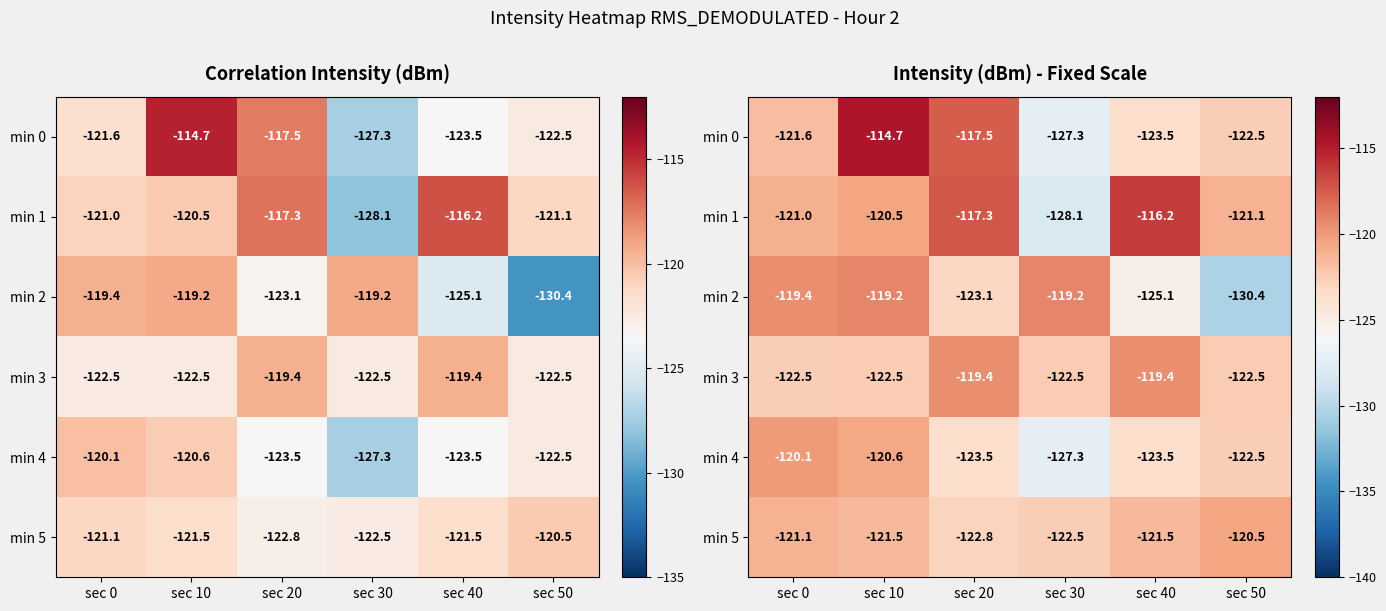

What is the highest value of the min 2 series?

-119.2